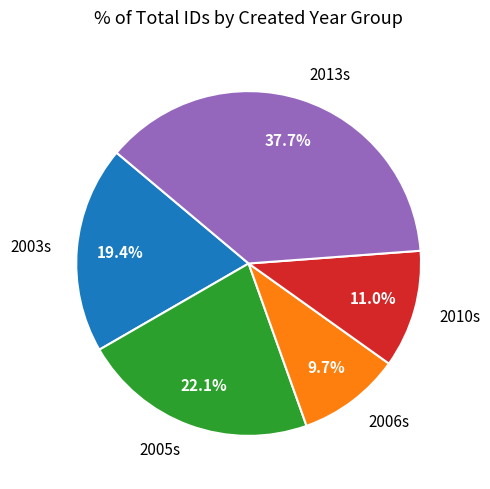

Approximately how many times larger is the value at 2005s compared to 2003s?

1.1